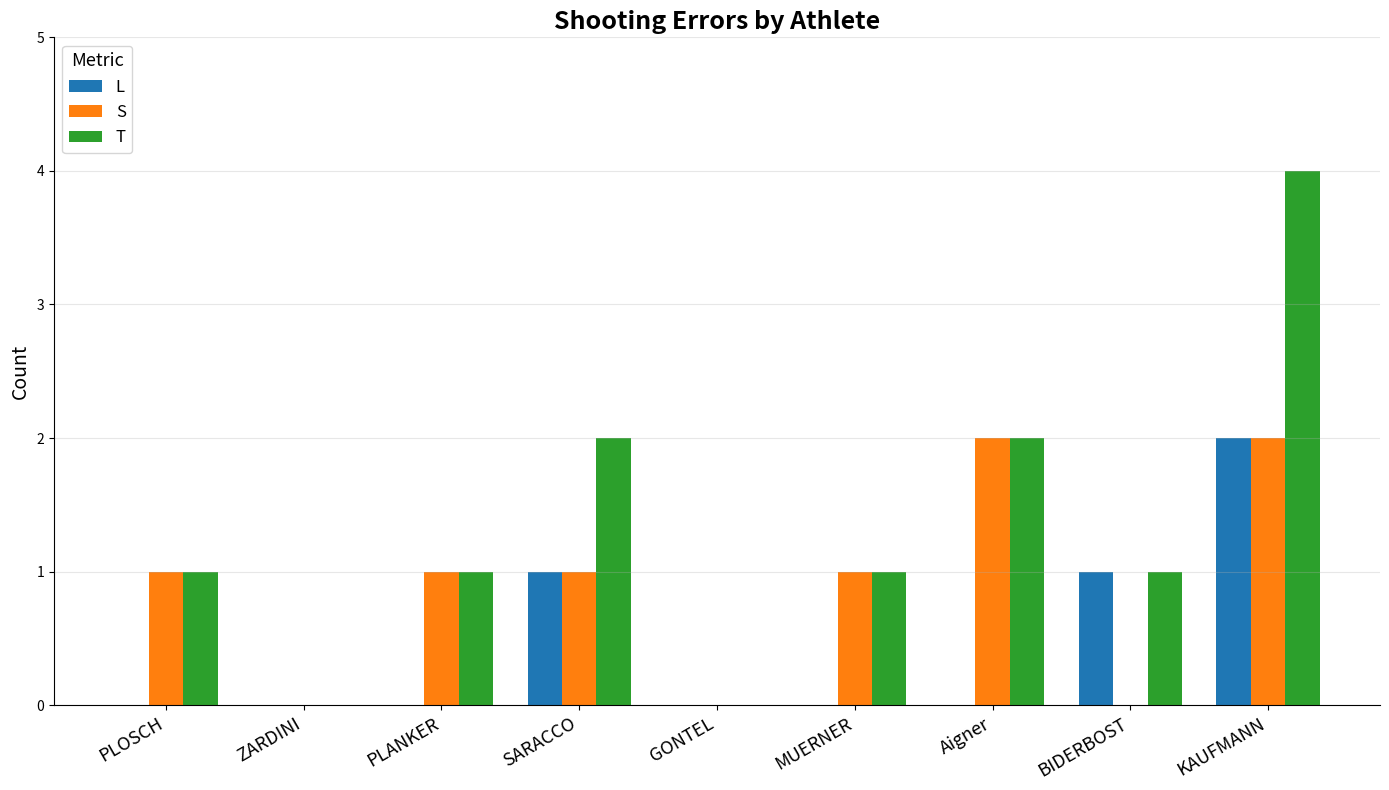

True or false: L has a value of 1 at GONTEL.

False